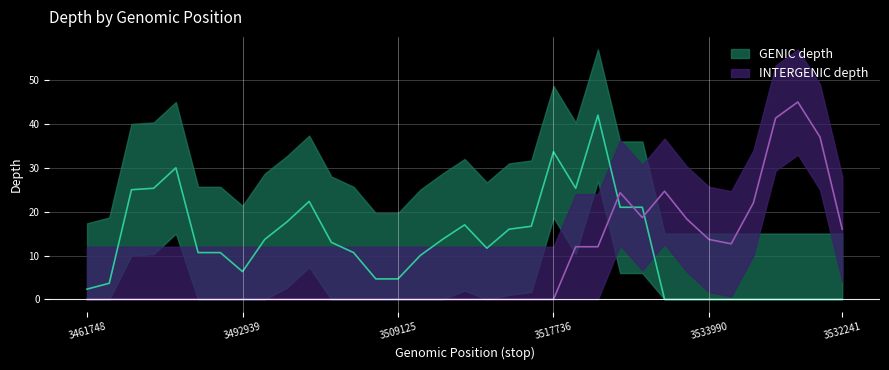

Is it true that GENIC depth equals 39 at 3533990?

False